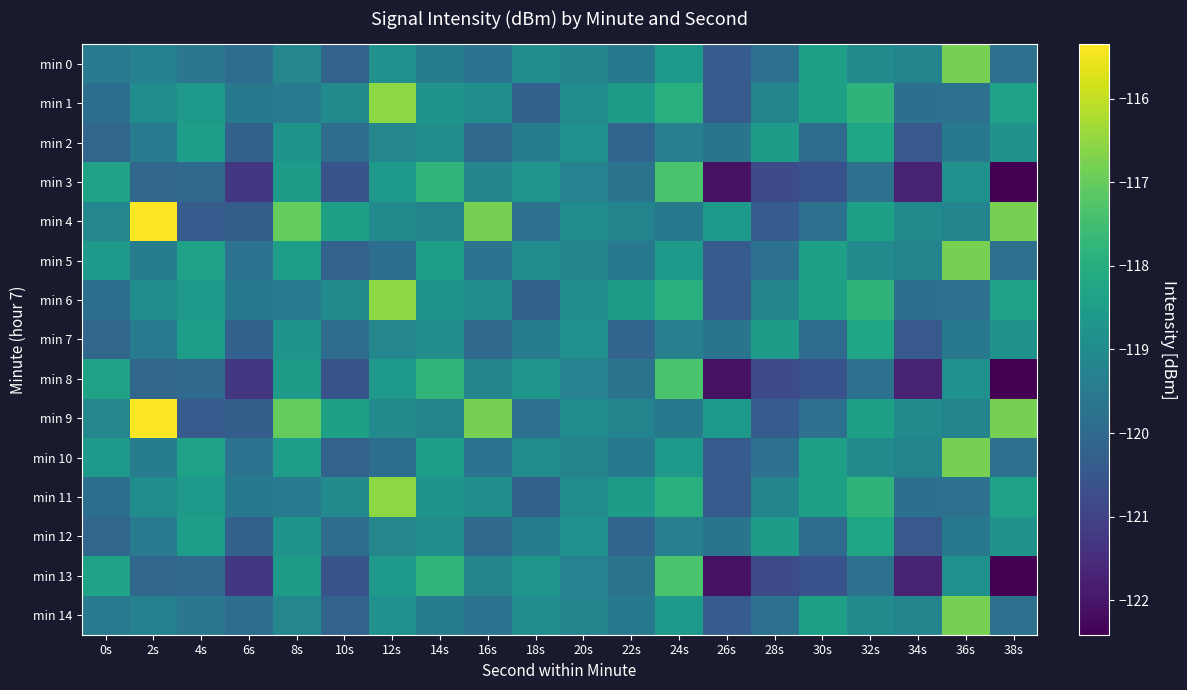

Reading left to right, extract all data points from this chart.

min 0: 0s=-119.5	2s=-119.3	4s=-119.6	6s=-119.9	8s=-119.1	10s=-120.2	12s=-118.8	14s=-119.4	16s=-119.7	18s=-119.0	20s=-119.2	22s=-119.6	24s=-118.6	26s=-120.3	28s=-119.8	30s=-118.4	32s=-119.0	34s=-119.2	36s=-116.8	38s=-119.8
min 1: 0s=-119.9	2s=-119.0	4s=-118.6	6s=-119.5	8s=-119.5	10s=-119.1	12s=-116.5	14s=-118.8	16s=-118.9	18s=-120.2	20s=-119.0	22s=-118.5	24s=-117.9	26s=-120.4	28s=-119.2	30s=-118.4	32s=-117.8	34s=-119.8	36s=-119.8	38s=-118.3
min 2: 0s=-120.1	2s=-119.5	4s=-118.4	6s=-120.2	8s=-118.8	10s=-119.9	12s=-119.1	14s=-118.9	16s=-120.0	18s=-119.5	20s=-118.9	22s=-120.1	24s=-119.3	26s=-119.7	28s=-118.5	30s=-119.9	32s=-118.2	34s=-120.4	36s=-119.6	38s=-118.8
min 3: 0s=-118.3	2s=-120.1	4s=-120.0	6s=-121.3	8s=-118.6	10s=-120.6	12s=-118.6	14s=-117.8	16s=-119.2	18s=-118.7	20s=-119.3	22s=-119.7	24s=-117.3	26s=-122.1	28s=-120.8	30s=-120.6	32s=-119.8	34s=-121.7	36s=-118.8	38s=-122.4
min 4: 0s=-119.1	2s=-115.3	4s=-120.4	6s=-120.3	8s=-117.0	10s=-118.4	12s=-119.0	14s=-119.2	16s=-116.8	18s=-119.8	20s=-119.0	22s=-119.2	24s=-119.6	26s=-118.6	28s=-120.3	30s=-119.8	32s=-118.4	34s=-119.0	36s=-119.2	38s=-116.8
min 5: 0s=-118.6	2s=-119.4	4s=-118.4	6s=-119.7	8s=-118.5	10s=-120.2	12s=-119.8	14s=-118.4	16s=-119.7	18s=-119.0	20s=-119.2	22s=-119.6	24s=-118.6	26s=-120.3	28s=-119.8	30s=-118.4	32s=-119.0	34s=-119.2	36s=-116.8	38s=-119.8
min 6: 0s=-119.9	2s=-119.0	4s=-118.6	6s=-119.5	8s=-119.5	10s=-119.1	12s=-116.5	14s=-118.8	16s=-118.9	18s=-120.2	20s=-119.0	22s=-118.5	24s=-117.9	26s=-120.4	28s=-119.2	30s=-118.4	32s=-117.8	34s=-119.8	36s=-119.8	38s=-118.3
min 7: 0s=-120.1	2s=-119.5	4s=-118.4	6s=-120.2	8s=-118.8	10s=-119.9	12s=-119.1	14s=-118.9	16s=-120.0	18s=-119.5	20s=-118.9	22s=-120.1	24s=-119.3	26s=-119.7	28s=-118.5	30s=-119.9	32s=-118.2	34s=-120.4	36s=-119.6	38s=-118.8
min 8: 0s=-118.3	2s=-120.1	4s=-120.0	6s=-121.3	8s=-118.6	10s=-120.6	12s=-118.6	14s=-117.8	16s=-119.2	18s=-118.7	20s=-119.3	22s=-119.7	24s=-117.3	26s=-122.1	28s=-120.8	30s=-120.6	32s=-119.8	34s=-121.7	36s=-118.8	38s=-122.4
min 9: 0s=-119.1	2s=-115.3	4s=-120.4	6s=-120.3	8s=-117.0	10s=-118.4	12s=-119.0	14s=-119.2	16s=-116.8	18s=-119.8	20s=-119.0	22s=-119.2	24s=-119.6	26s=-118.6	28s=-120.3	30s=-119.8	32s=-118.4	34s=-119.0	36s=-119.2	38s=-116.8
min 10: 0s=-118.6	2s=-119.4	4s=-118.4	6s=-119.7	8s=-118.5	10s=-120.2	12s=-119.8	14s=-118.4	16s=-119.7	18s=-119.0	20s=-119.2	22s=-119.6	24s=-118.6	26s=-120.3	28s=-119.8	30s=-118.4	32s=-119.0	34s=-119.2	36s=-116.8	38s=-119.8
min 11: 0s=-119.9	2s=-119.0	4s=-118.6	6s=-119.5	8s=-119.5	10s=-119.1	12s=-116.5	14s=-118.8	16s=-118.9	18s=-120.2	20s=-119.0	22s=-118.5	24s=-117.9	26s=-120.4	28s=-119.2	30s=-118.4	32s=-117.8	34s=-119.8	36s=-119.8	38s=-118.3
min 12: 0s=-120.1	2s=-119.5	4s=-118.4	6s=-120.2	8s=-118.8	10s=-119.9	12s=-119.1	14s=-118.9	16s=-120.0	18s=-119.5	20s=-118.9	22s=-120.1	24s=-119.3	26s=-119.7	28s=-118.5	30s=-119.9	32s=-118.2	34s=-120.4	36s=-119.6	38s=-118.8
min 13: 0s=-118.3	2s=-120.1	4s=-120.0	6s=-121.3	8s=-118.6	10s=-120.6	12s=-118.6	14s=-117.8	16s=-119.2	18s=-118.7	20s=-119.3	22s=-119.7	24s=-117.3	26s=-122.1	28s=-120.8	30s=-120.6	32s=-119.8	34s=-121.7	36s=-118.8	38s=-122.4
min 14: 0s=-119.5	2s=-119.3	4s=-119.6	6s=-119.9	8s=-119.1	10s=-120.2	12s=-118.8	14s=-119.4	16s=-119.7	18s=-119.0	20s=-119.2	22s=-119.6	24s=-118.6	26s=-120.3	28s=-119.8	30s=-118.4	32s=-119.0	34s=-119.2	36s=-116.8	38s=-119.8